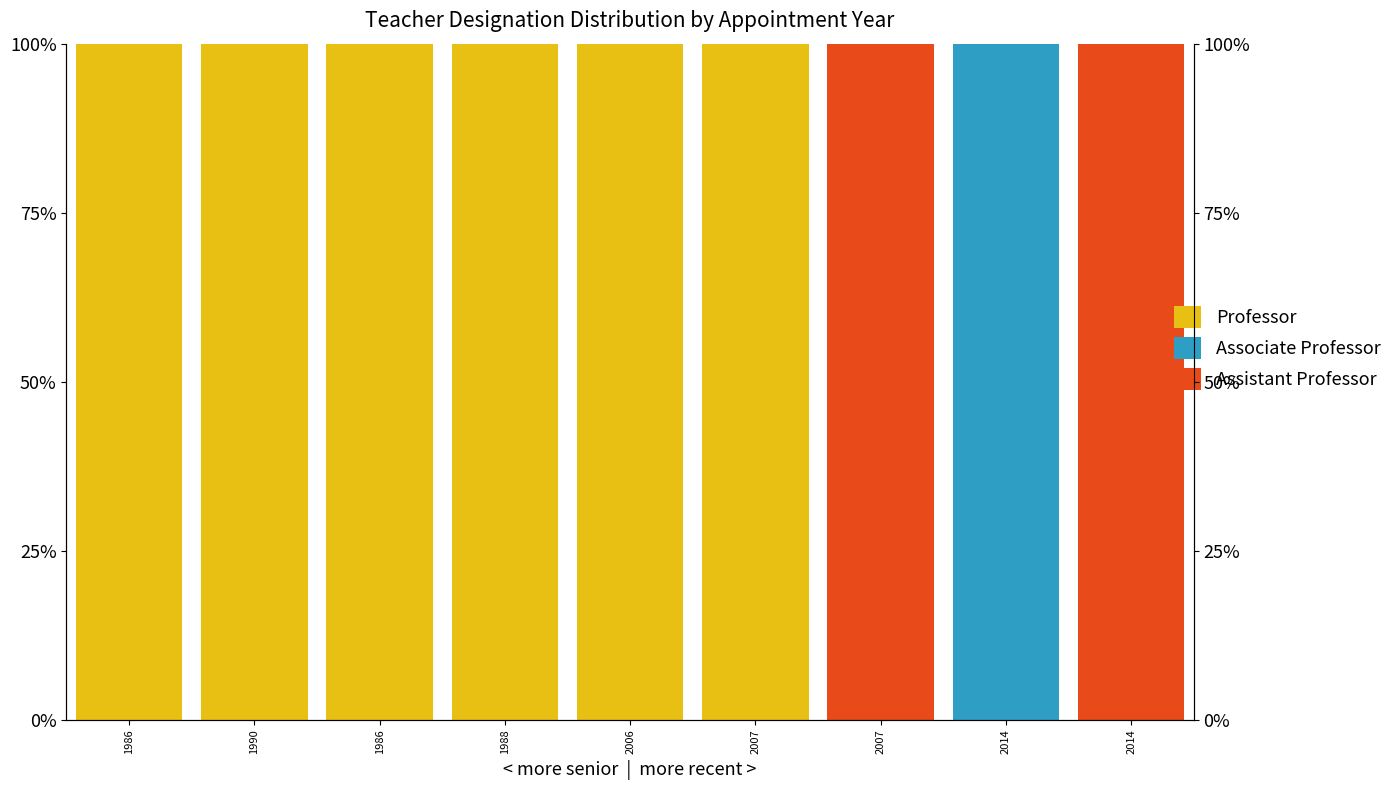

Reading left to right, list all the values displayed in this chart.

Professor: 100	100	100	100	100	100	0	0	0
Associate Professor: 0	0	0	0	0	0	0	100	0
Assistant Professor: 0	0	0	0	0	0	100	0	100